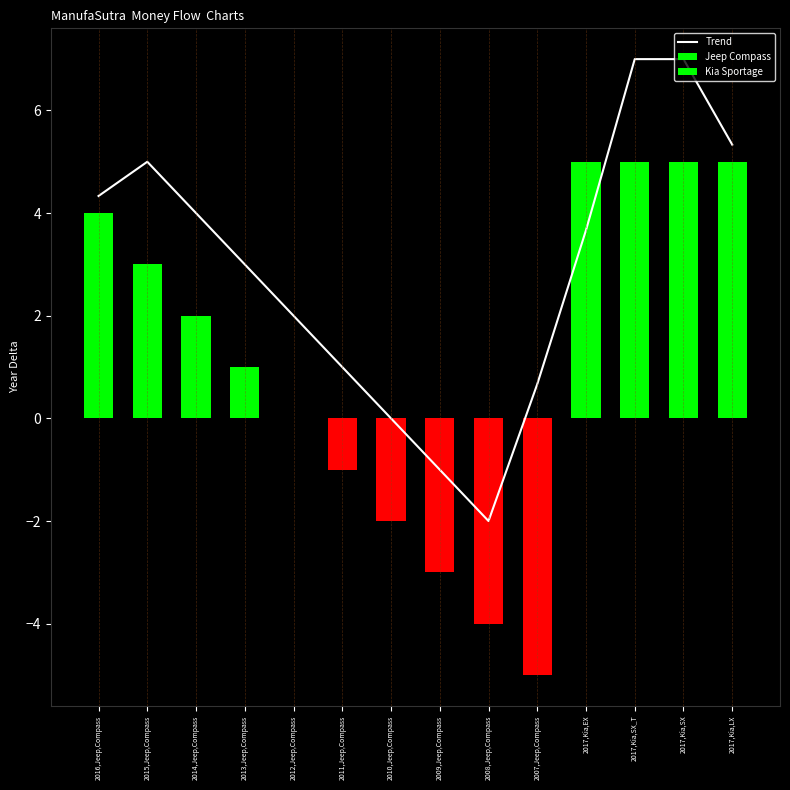

True or false: the data shows 0.0 at 2010,Jeep,Compass.

True